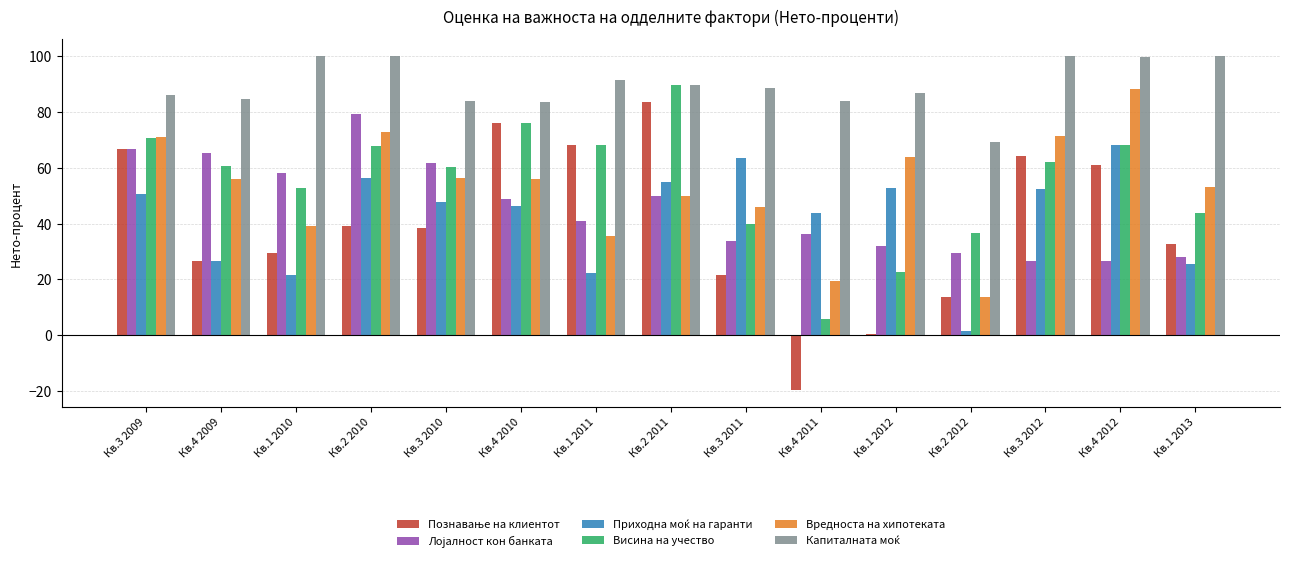

What is the sum of the Вредноста на хипотеката values at Кв.3 2009 and Кв.4 2012?

159.4